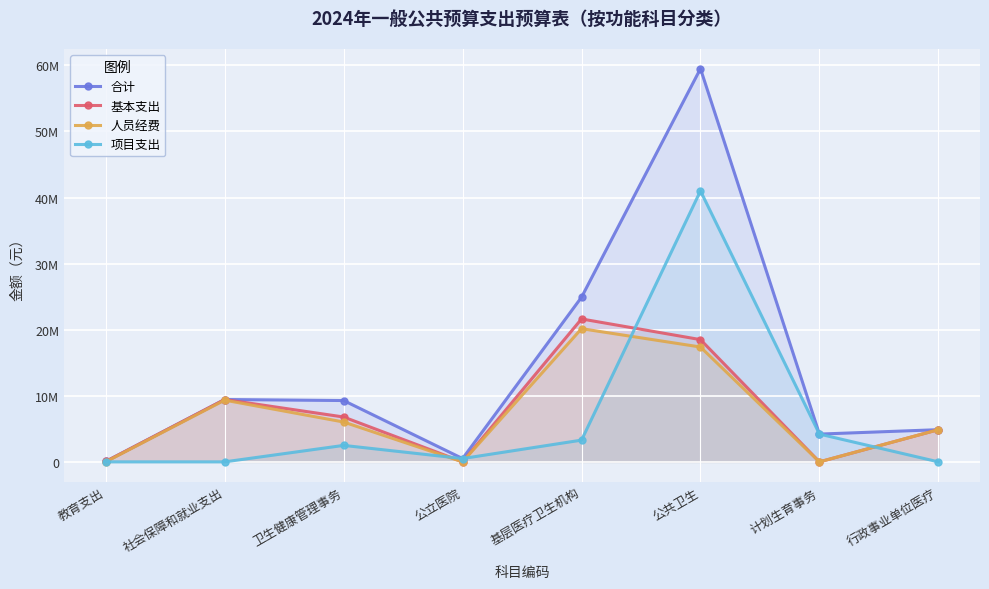

What is the label of the 3rd point from the right?

公共卫生